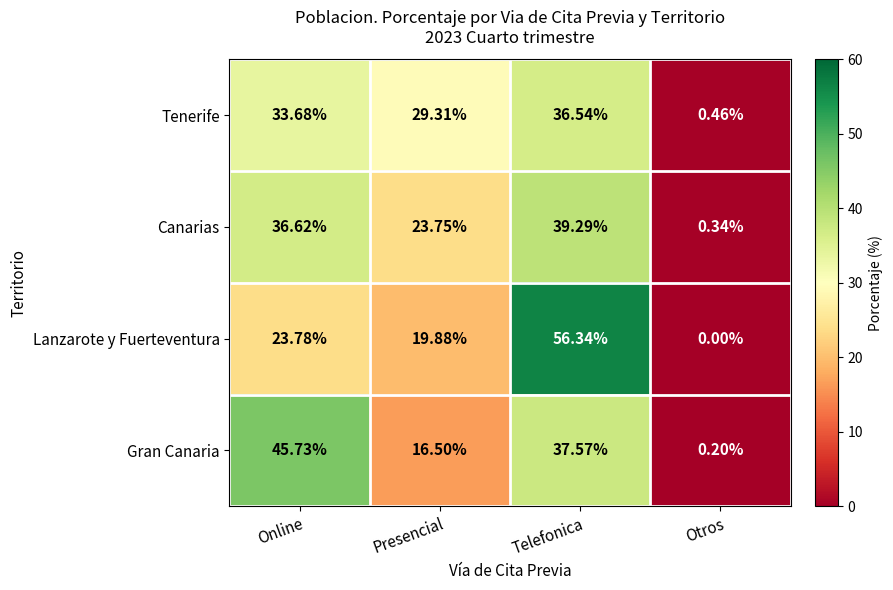

How many data points does each series have?

4